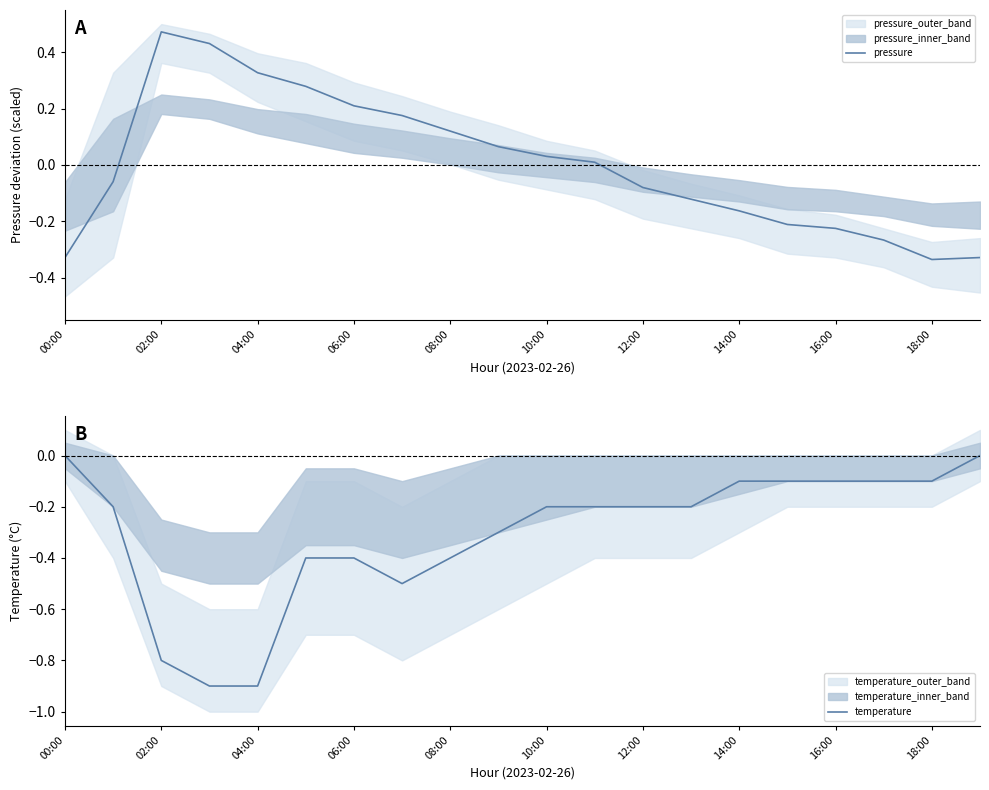

Does the chart display data point markers on the line(s)?

No